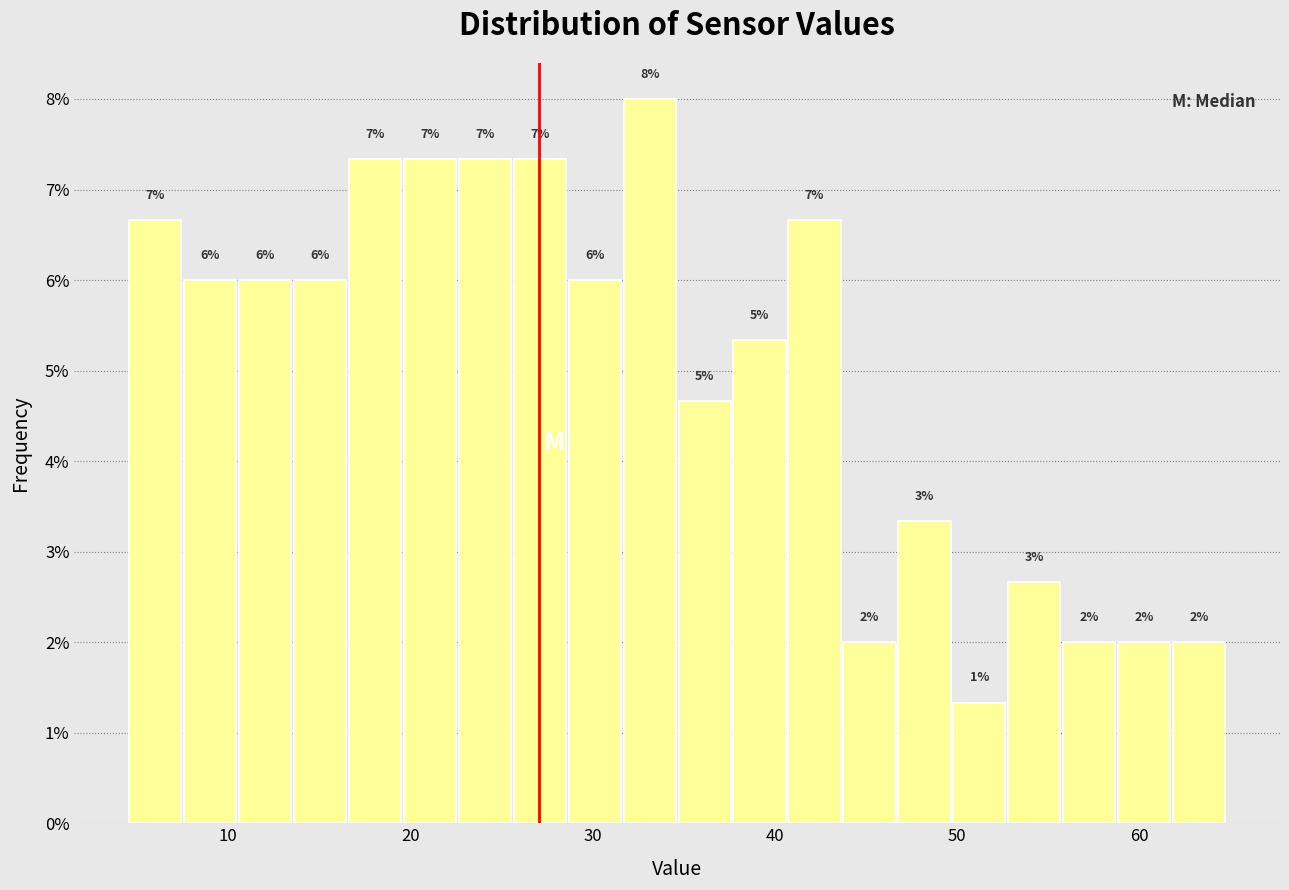

Read against the x-axis, roughly where is the centre of the tallest bar?

33